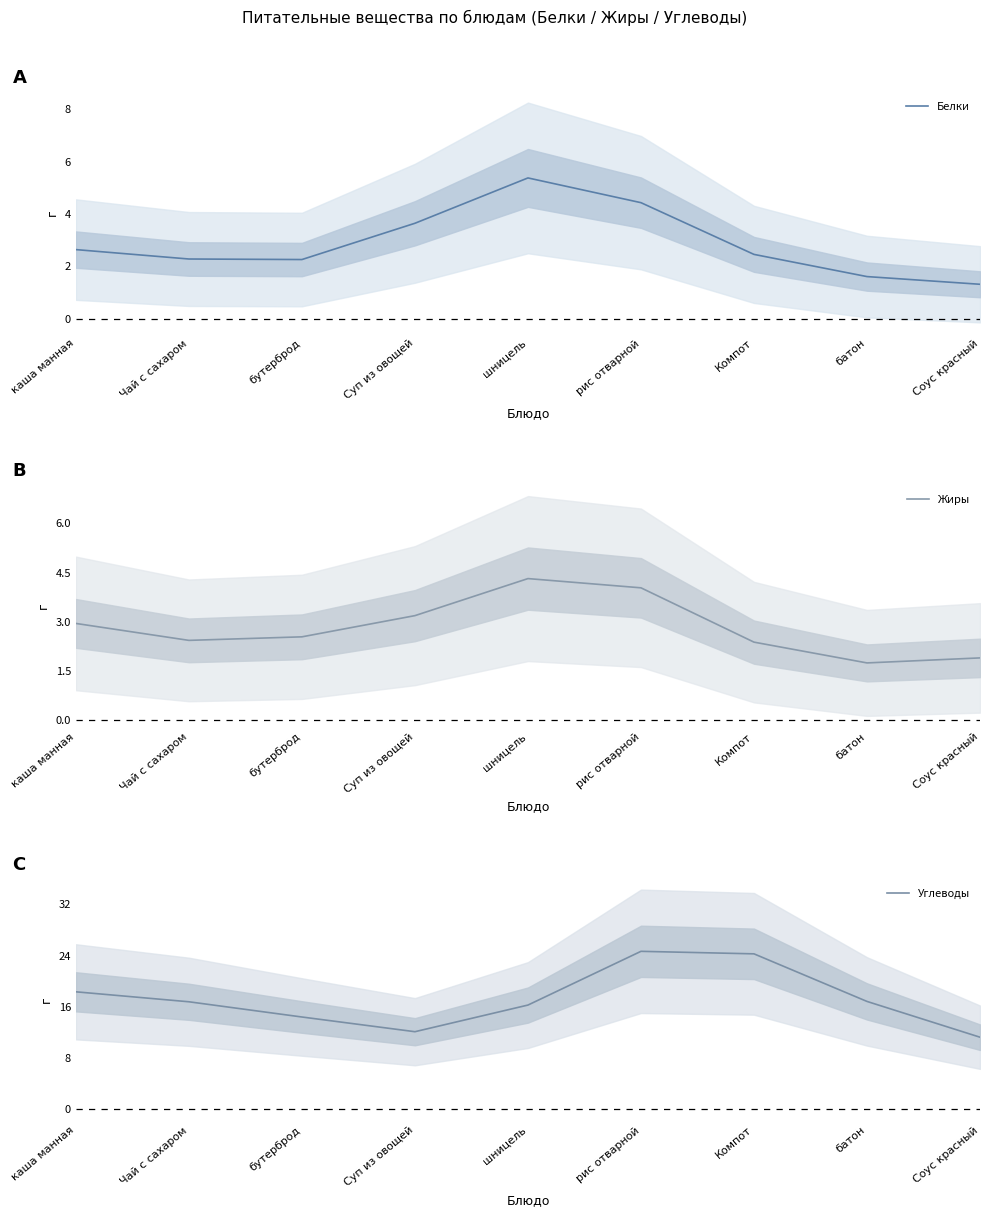

Which category has the lowest value across all series?

Соус красный